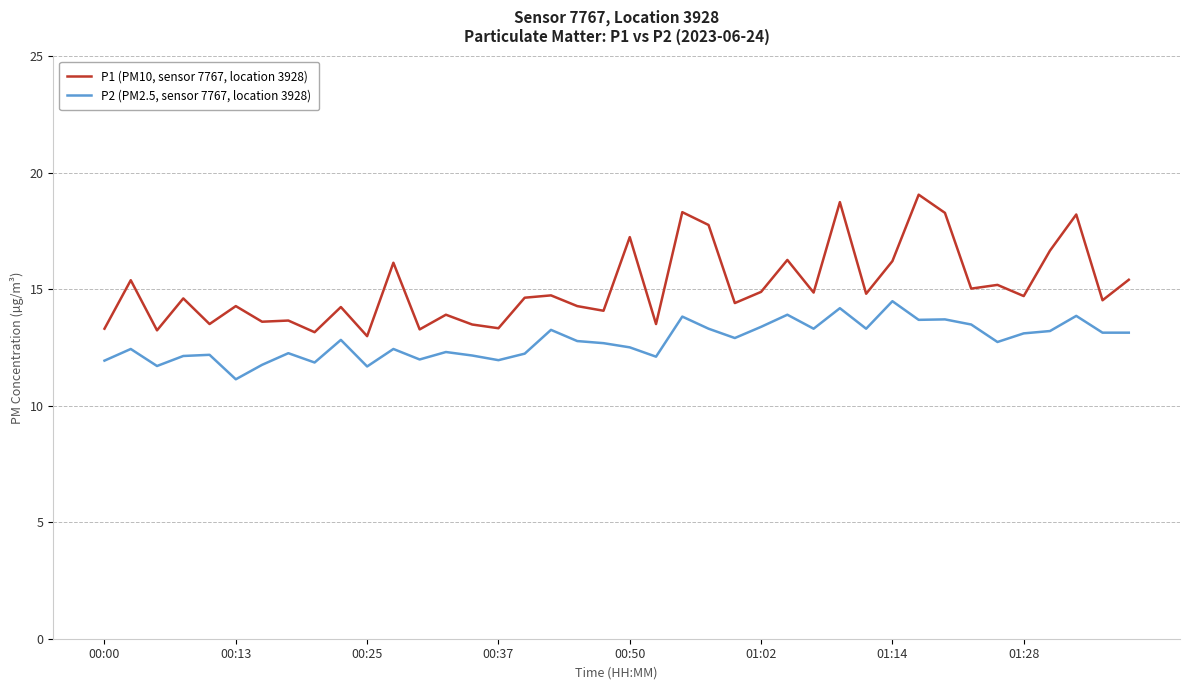

True or false: P1 (PM10, sensor 7767, location 3928) and P2 (PM2.5, sensor 7767, location 3928) cross at least once.

False